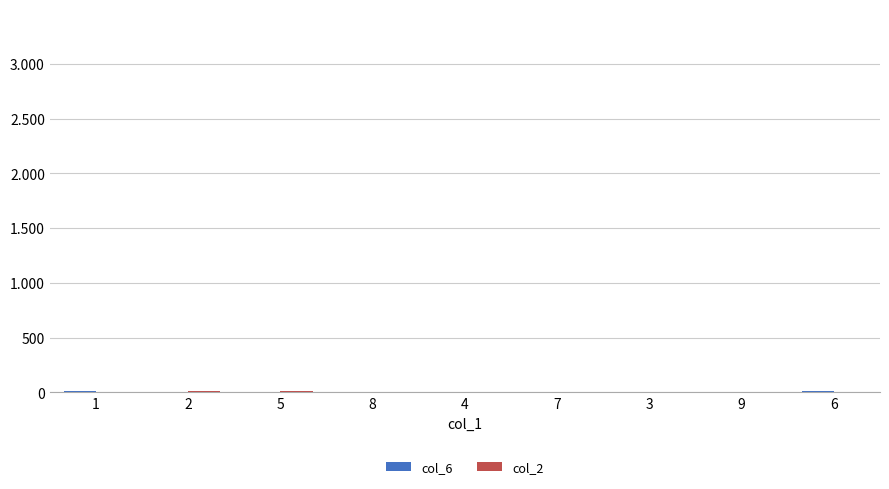

What is the label of the 6th bar from the left?

7